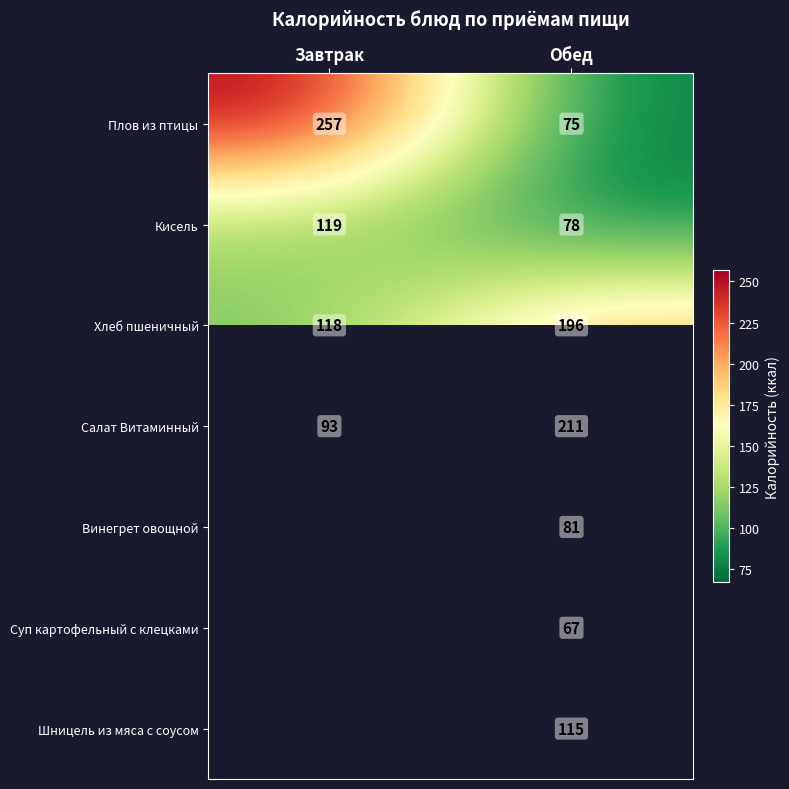

Count the number of categories in the chart.

2